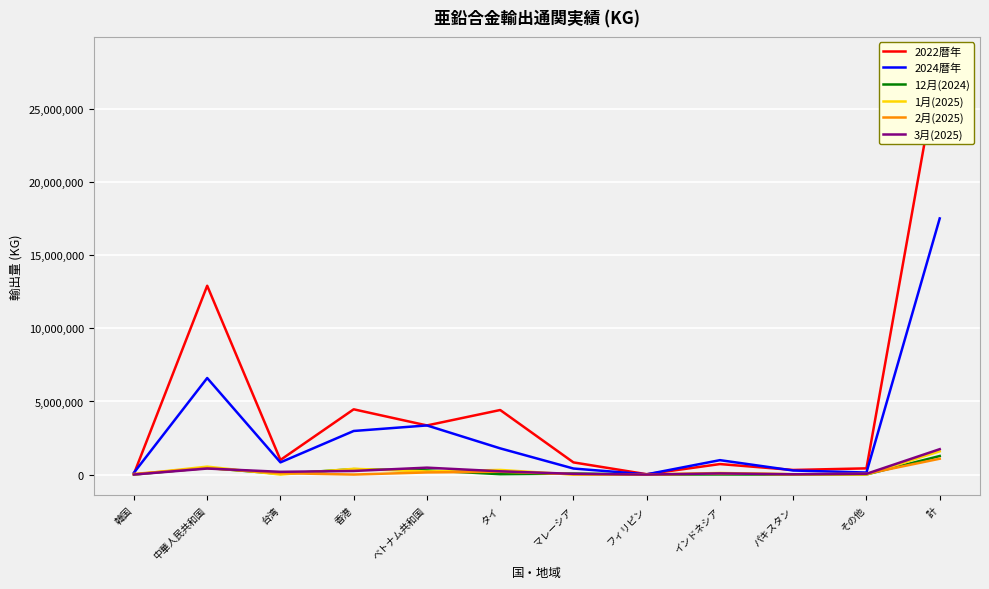

What are all the series names shown in the legend?

2022暦年, 2024暦年, 12月(2024), 1月(2025), 2月(2025), 3月(2025)